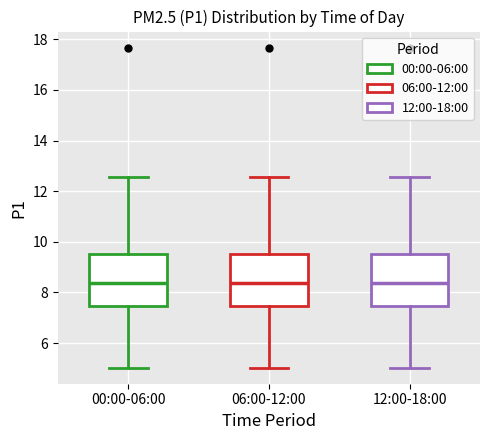

Reading left to right, read every box against the y-axis: the position of its median line, the range the box covers, and the ends of its whiskers. The values are not printed on the chart, so give them approximately, as read against the axis.

00:00-06:00: median 8.4, box 7.4 to 9.6, whiskers 5.0 to 12.6
06:00-12:00: median 8.4, box 7.4 to 9.6, whiskers 5.0 to 12.6
12:00-18:00: median 8.4, box 7.4 to 9.6, whiskers 5.0 to 12.6